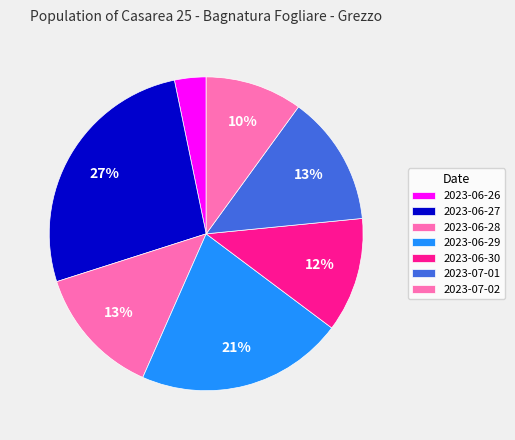

What is the ratio of the value at 2023-06-26 to the value at 2023-06-28?

0.2